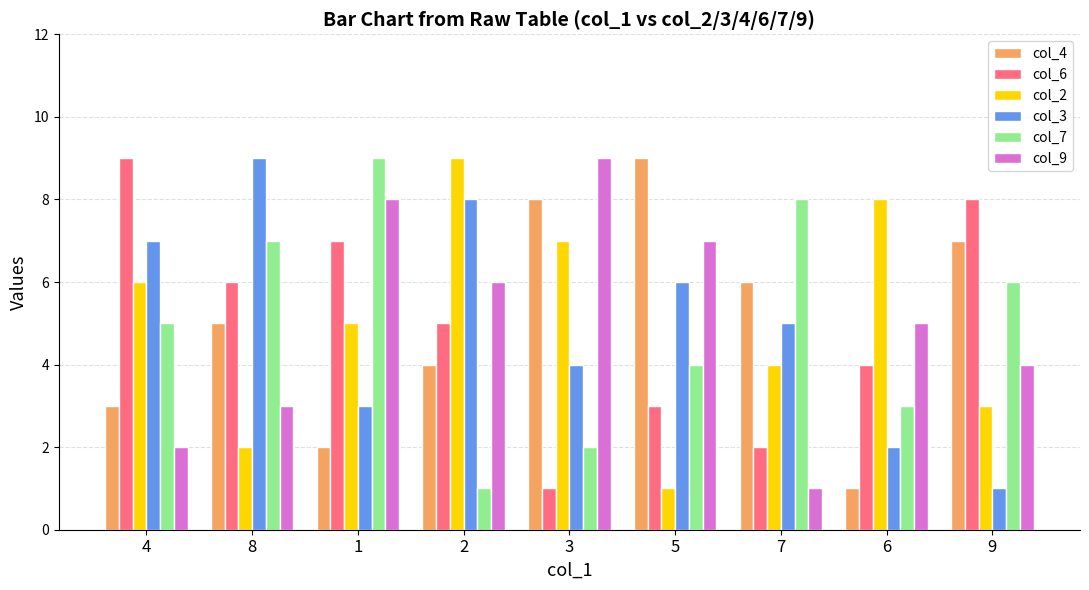

What is the value of the col_4 bar at the 6th from the left?

9